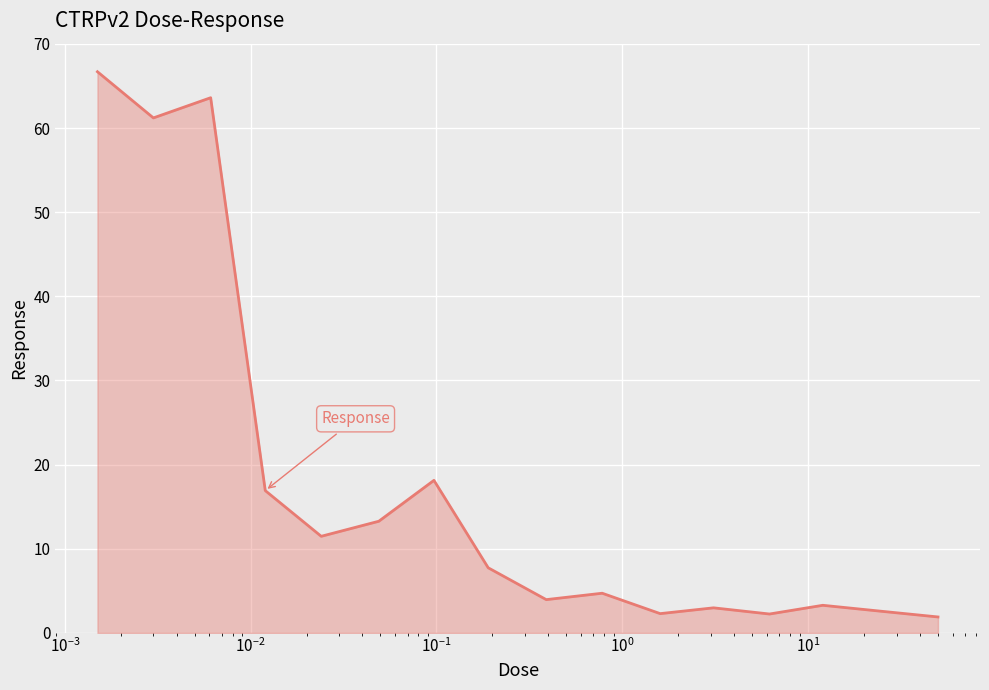

Does the chart display data point markers on the line(s)?

No